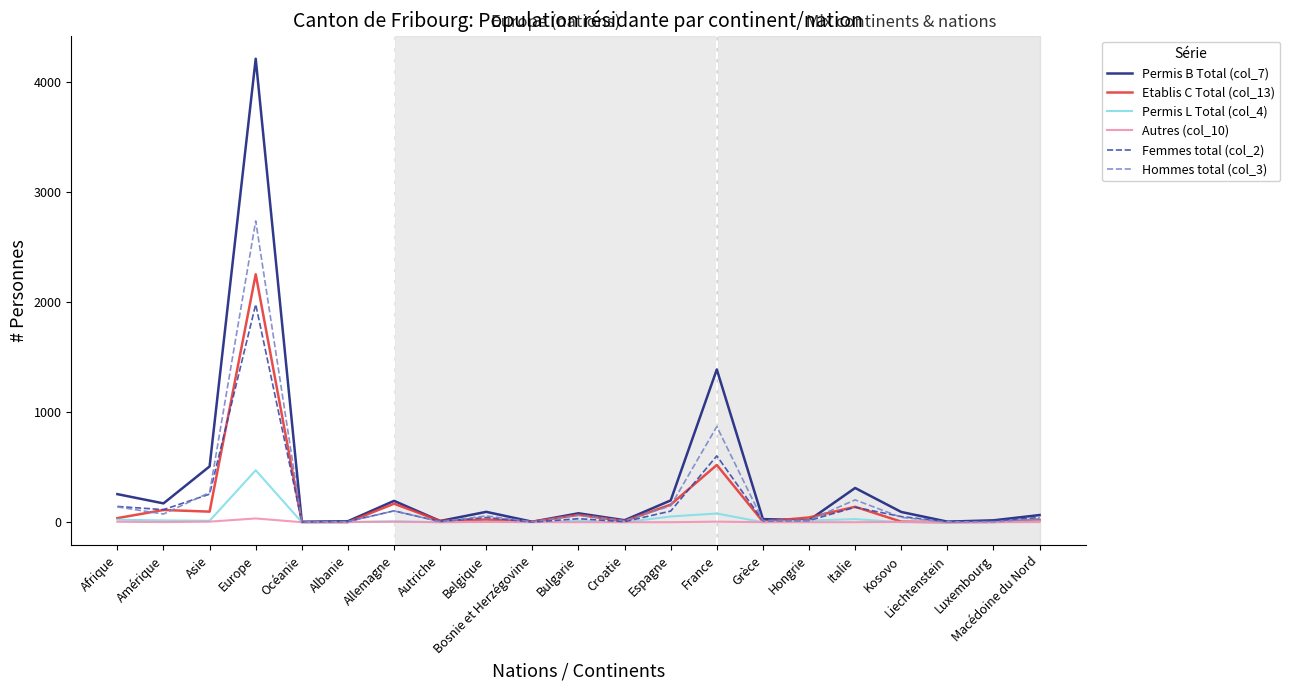

Which label corresponds to the largest value in the chart?

Europe